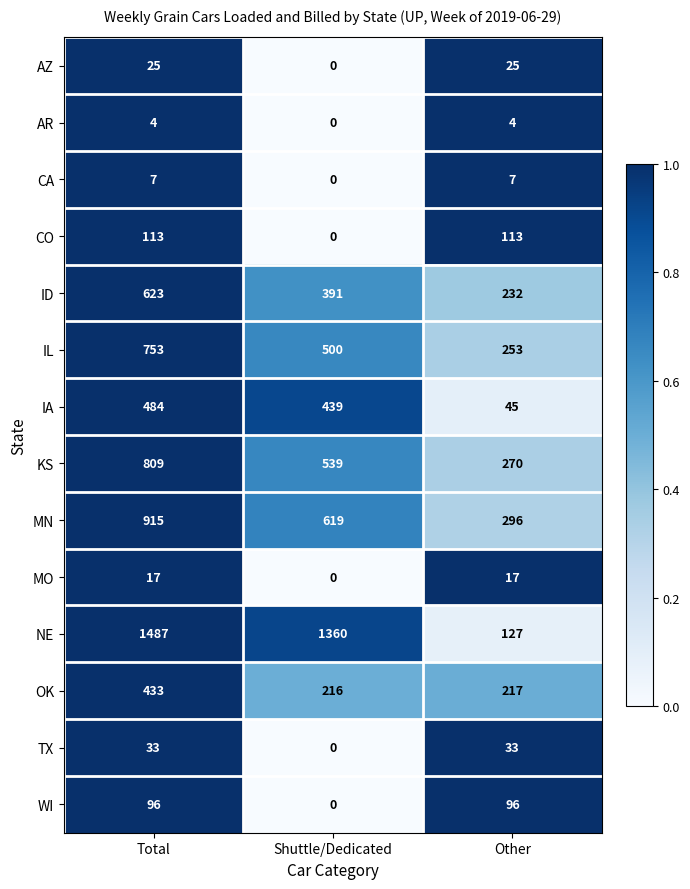

What is the difference between the MO values at Total and Shuttle/Dedicated?

17